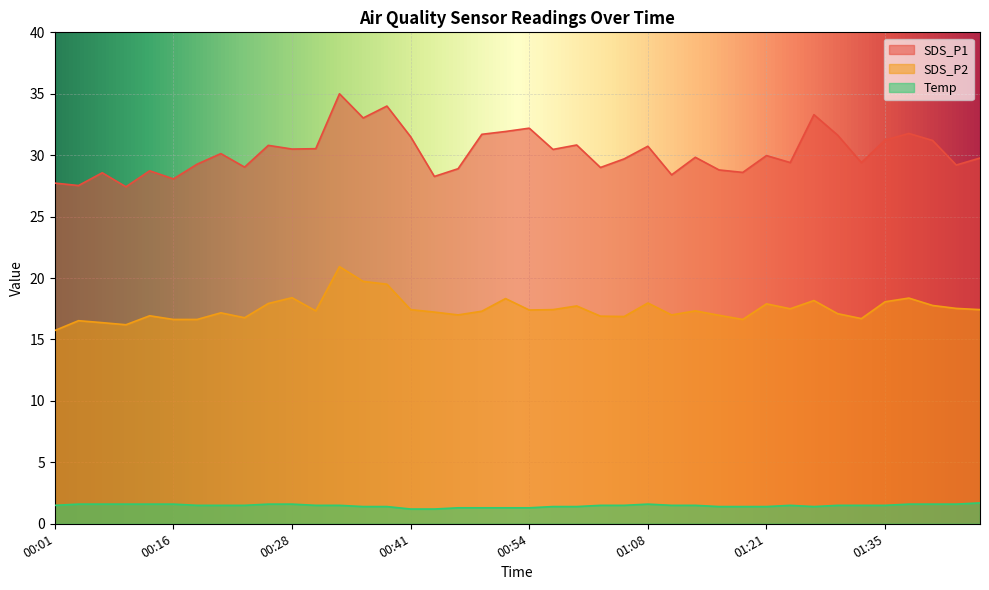

Rank the series by their maximum value, from lowest to highest.

Temp, SDS_P2, SDS_P1